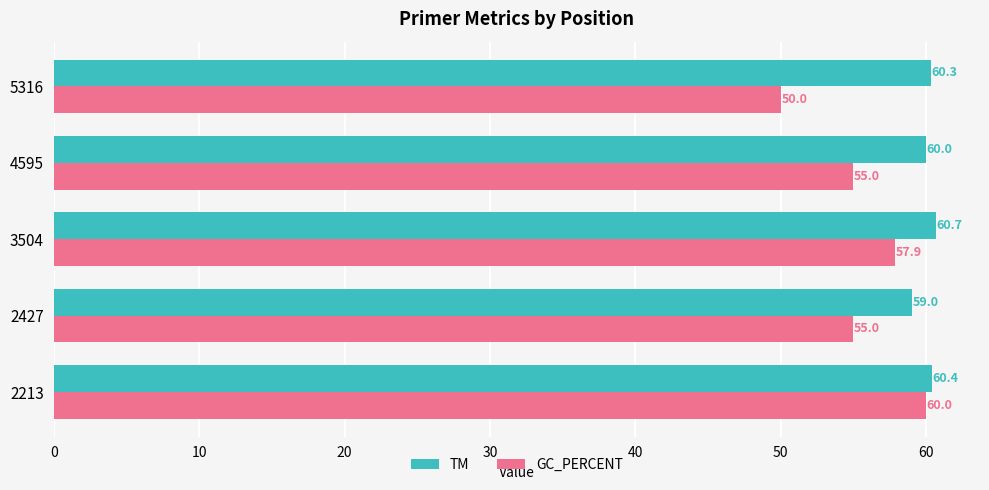

The value of TM at 2213 is 27.1. True or false?

False